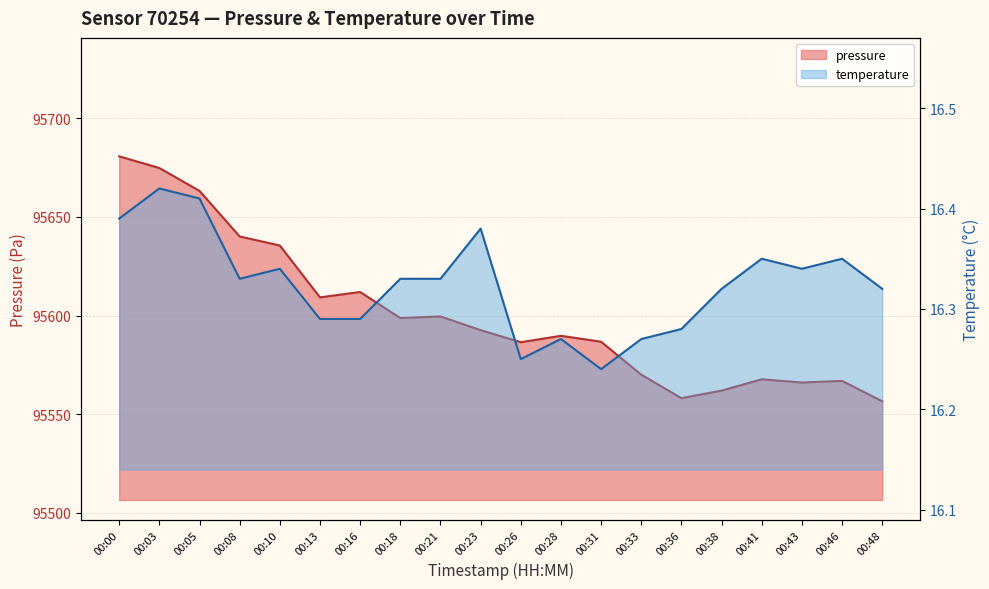

What is the sum of the temperature values at 00:21 and 00:16?

32.6